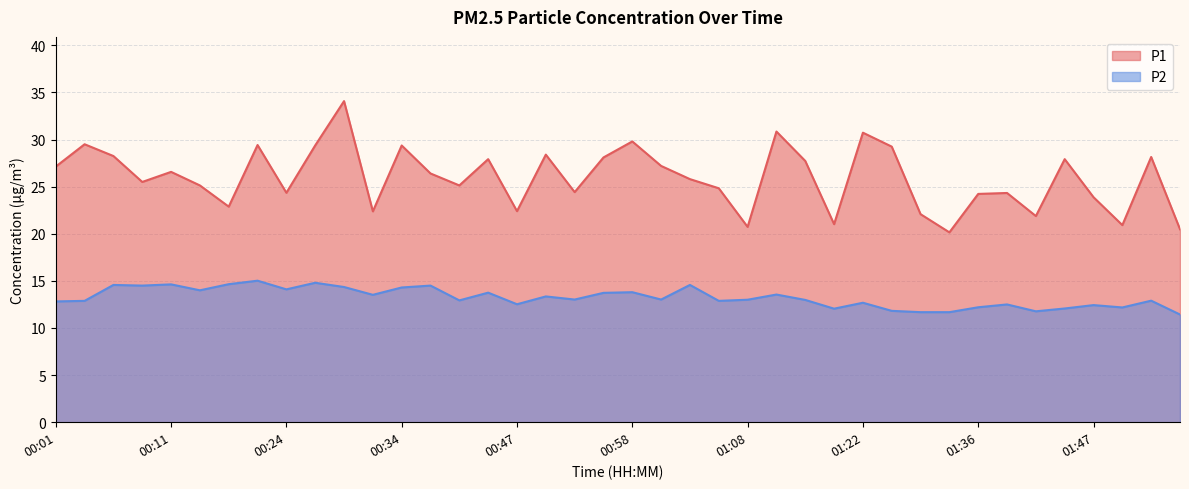

Rank the series by their average value, from highest to lowest.

P1, P2